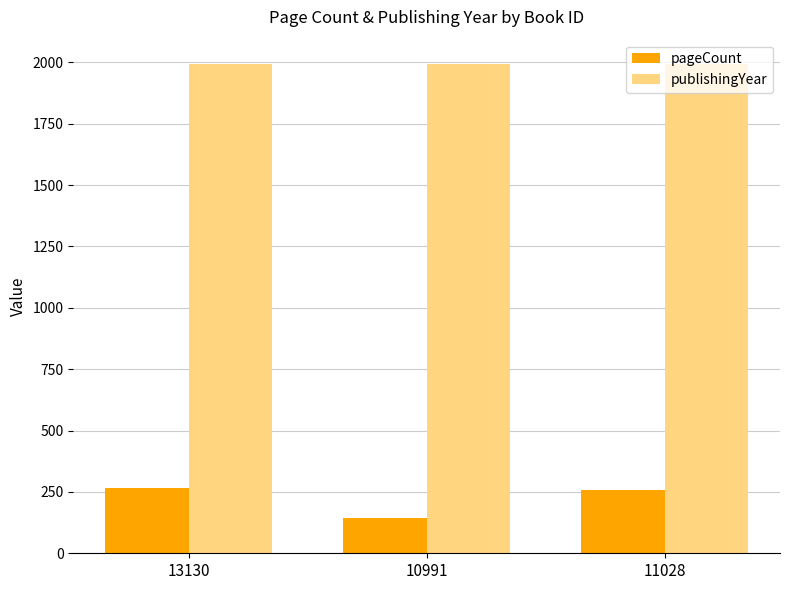

What is the minimum value shown in the chart?

142